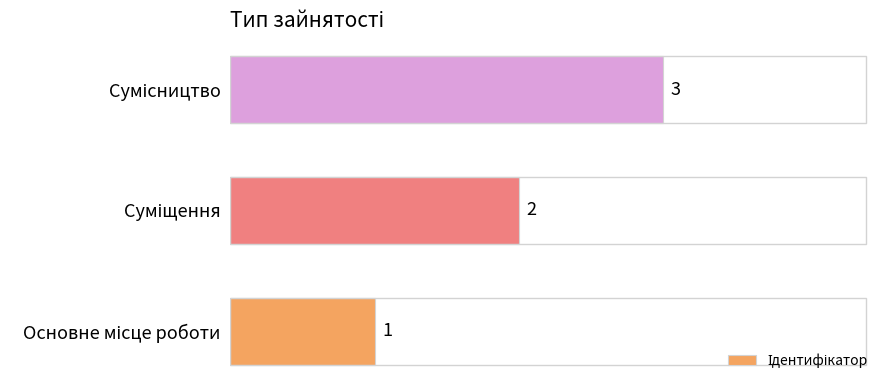

How many data points are less than 2?

1